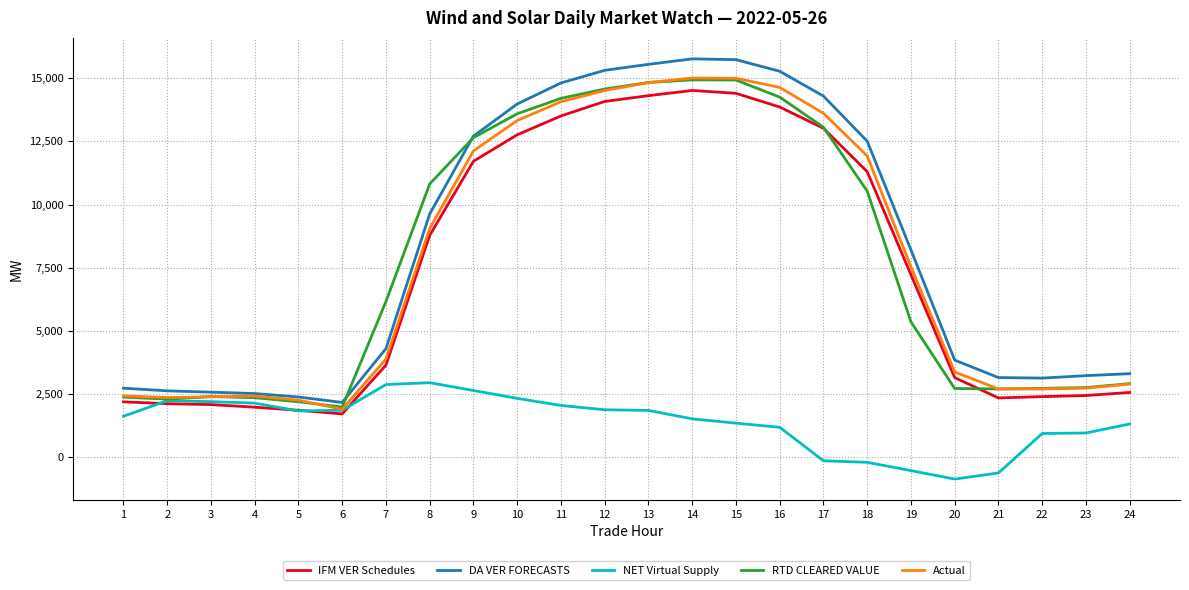

What is the lowest value of the NET Virtual Supply series?

-861.8